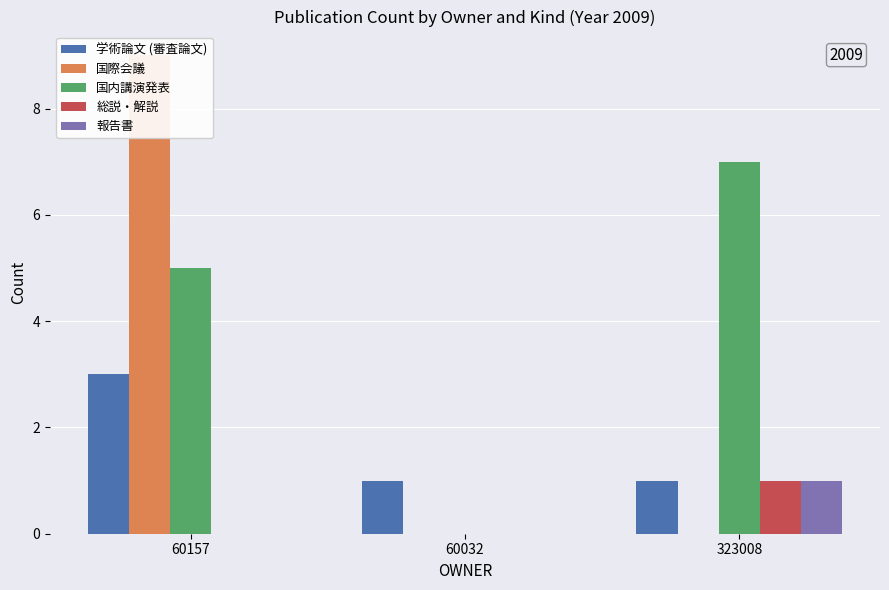

Is it true that 学術論文 (審査論文) equals 1 at 323008?

True